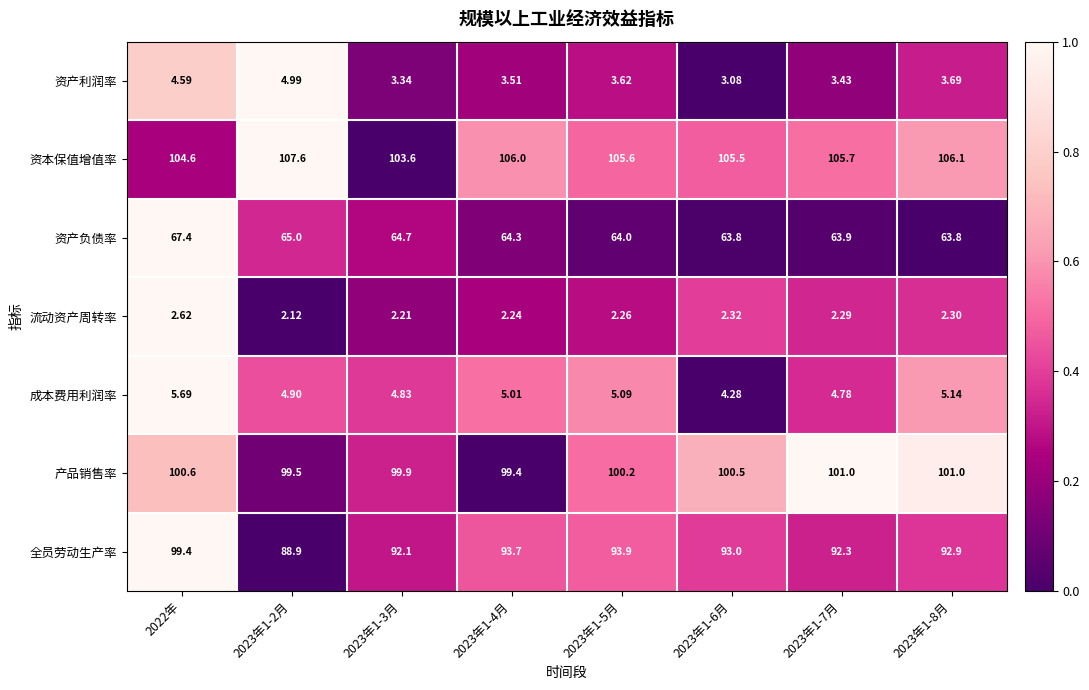

Which series changed the most between 2022年 and 2023年1-5月?

全员劳动生产率